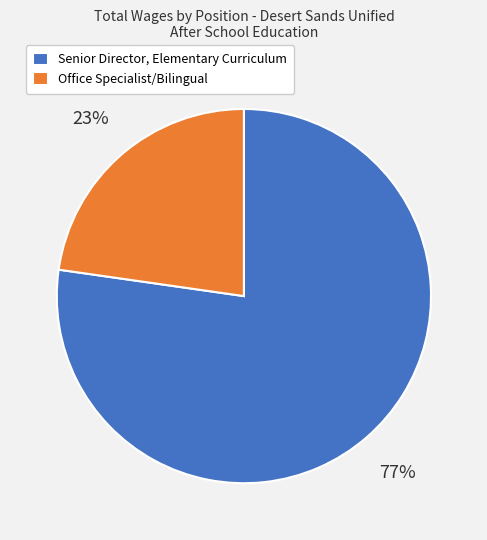

To the nearest percent, what is the combined percentage of Senior Director, Elementary Curriculum and Office Specialist/Bilingual?

100%